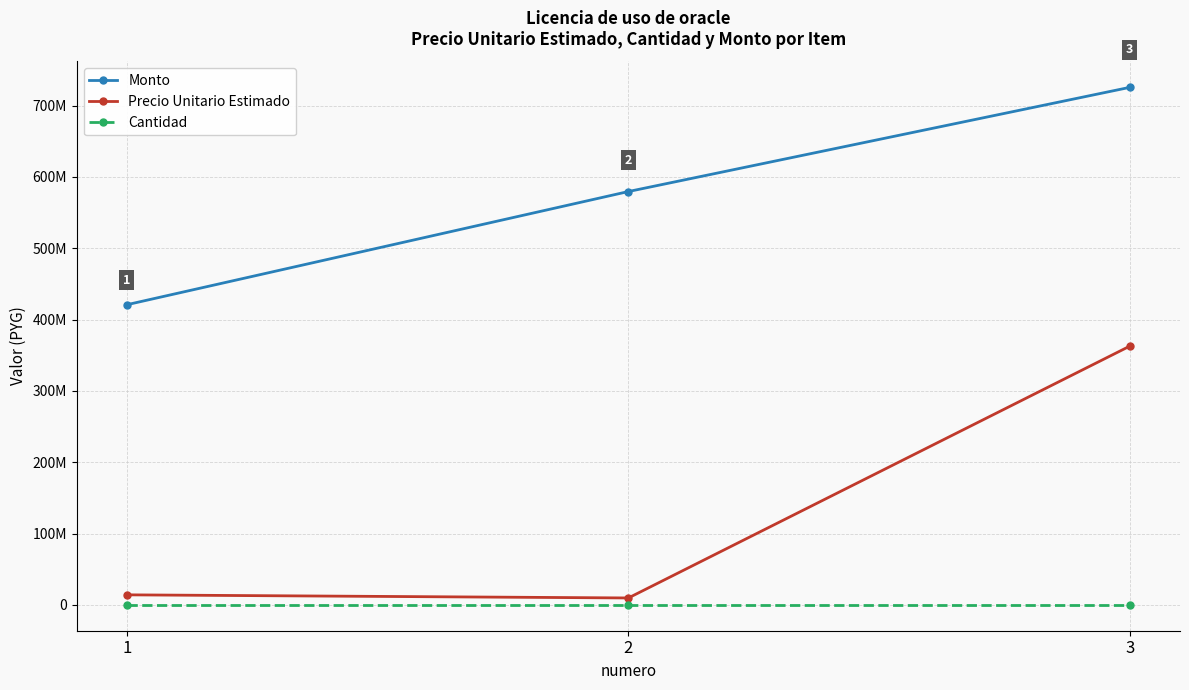

Reading left to right, extract all data points from this chart.

Monto: 420900000	579600000	725707500
Precio Unitario Estimado: 14030000	9660000	362853750
Cantidad: 30	60	2